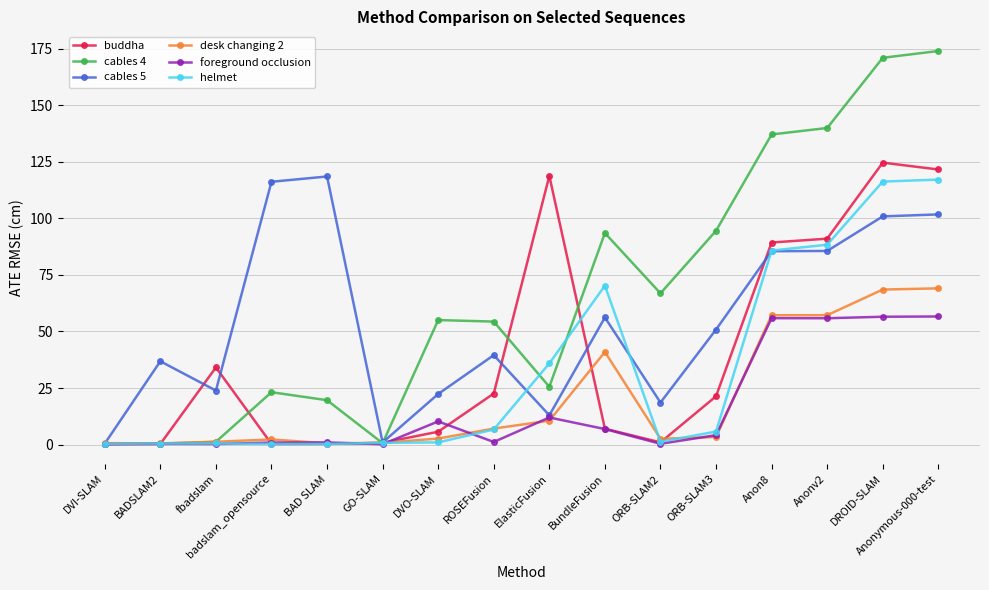

At which category does cables 5 reach its first local peak?

BADSLAM2